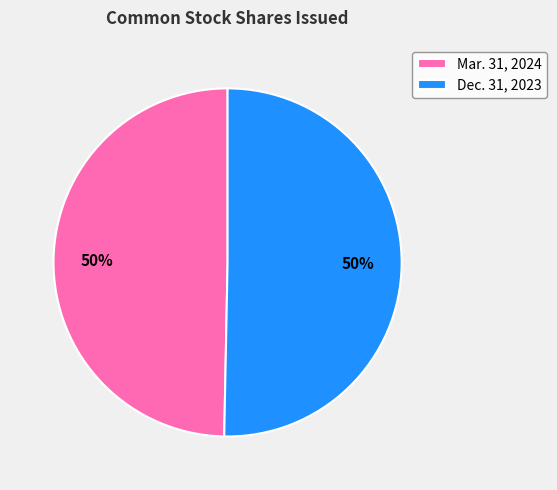

True or false: Dec. 31, 2023 accounts for 38% of the total.

False